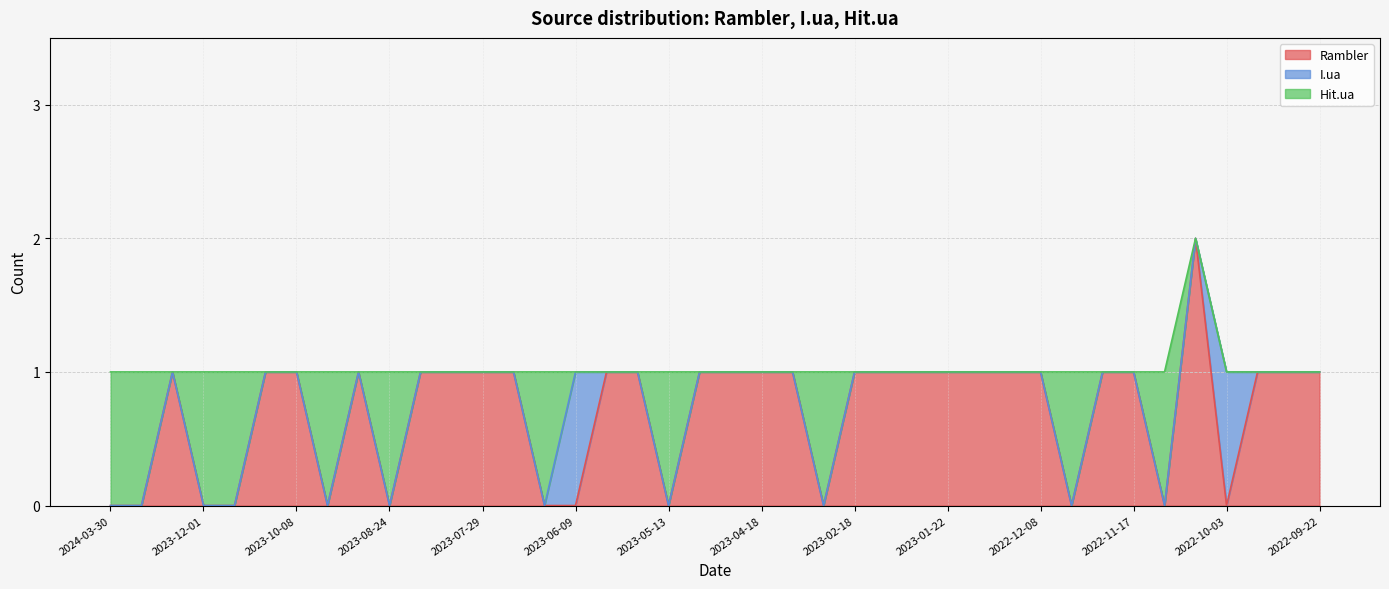

Reading right to left, extract all data points from this chart.

Rambler: 1	1	1	0	2	0	1	1	0	1	1	1	1	1	1	1	0	1	1	1	1	0	1	1	0	0	1	1	1	1	0	1	0	1	1	0	0	1	0	0
I.ua: 0	0	0	1	0	0	0	0	0	0	0	0	0	0	0	0	0	0	0	0	0	0	0	0	1	0	0	0	0	0	0	0	0	0	0	0	0	0	0	0
Hit.ua: 0	0	0	0	0	1	0	0	1	0	0	0	0	0	0	0	1	0	0	0	0	1	0	0	0	1	0	0	0	0	1	0	1	0	0	1	1	0	1	1